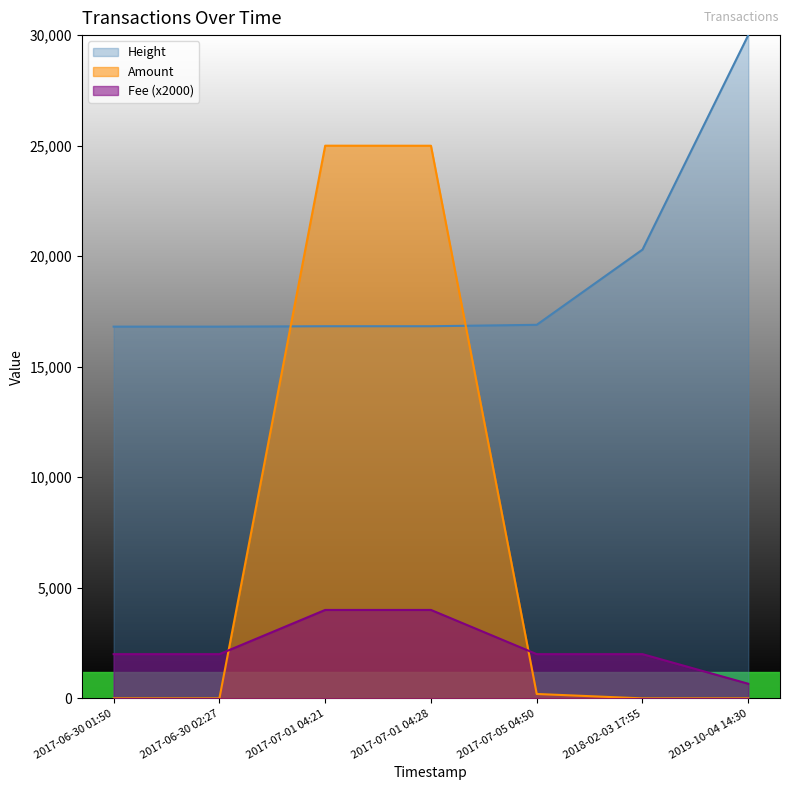

True or false: Fee and Height intersect in this chart.

False